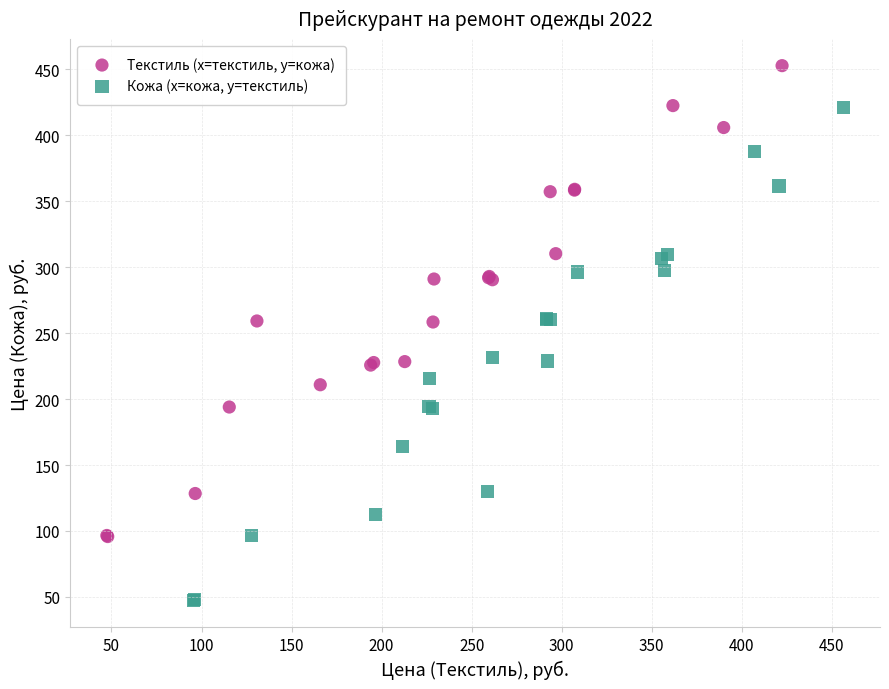

Which series contains the highest Y value?

Текстиль (x=текстиль, y=кожа)